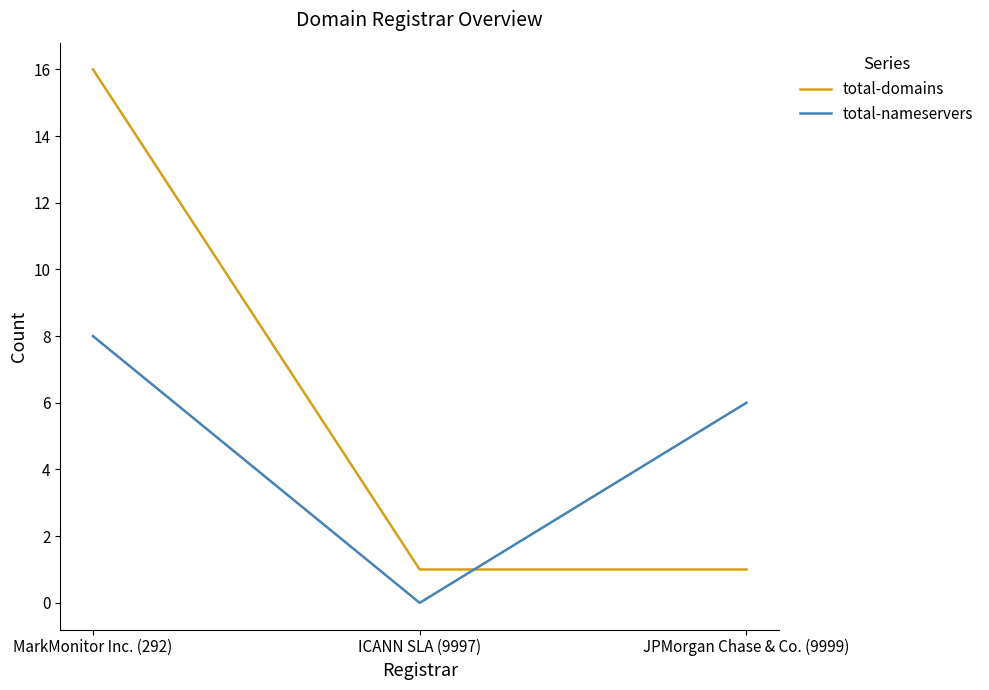

What position from the right is ICANN SLA (9997)?

2